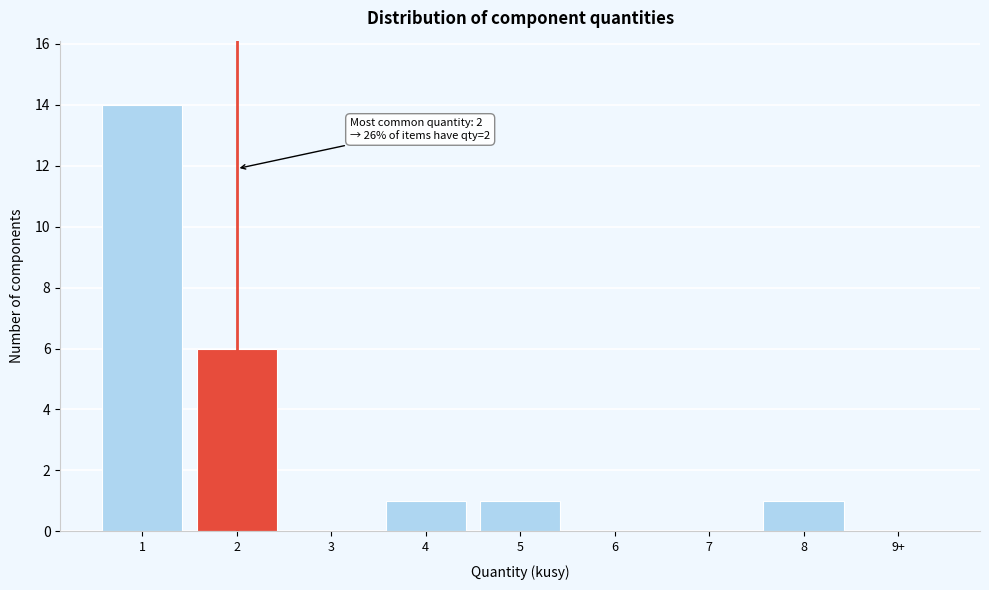

Reading right to left, transcribe all the data shown in this chart.

9+=0	8=1	7=0	6=0	5=1	4=1	3=0	2=6	1=14